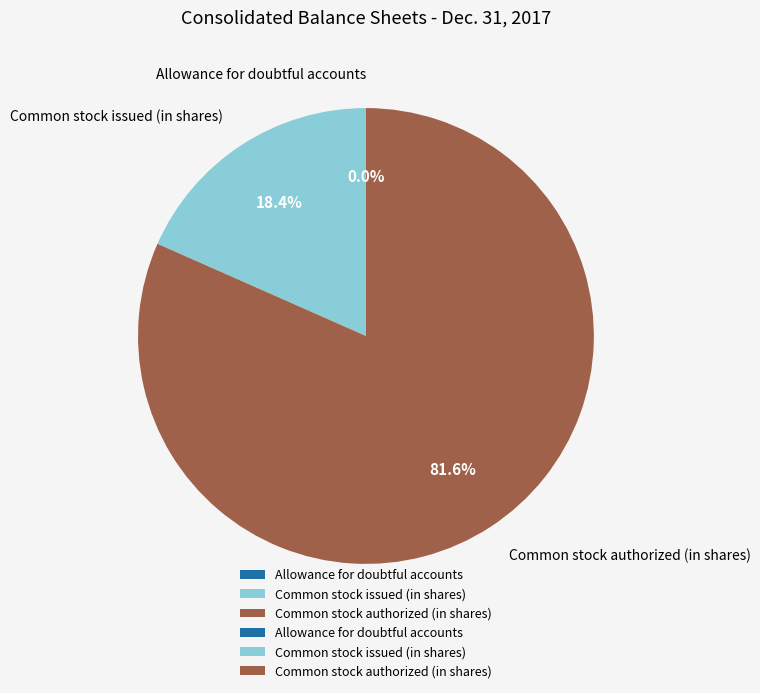

What portion of the pie excludes Common stock issued (in shares)?

81.6%